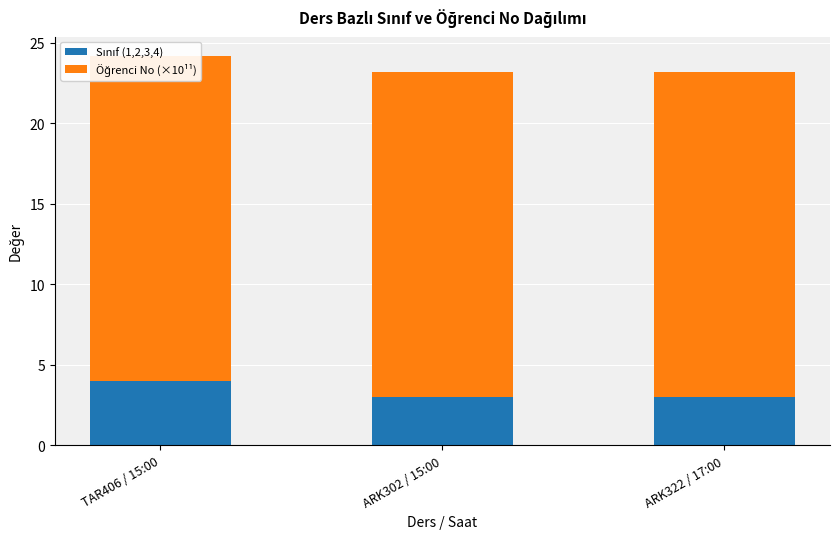

Is the value of Öğrenci No (×10¹¹) at ARK302 / 15:00 greater than the value of Sınıf (1,2,3,4) at ARK302 / 15:00?

Yes